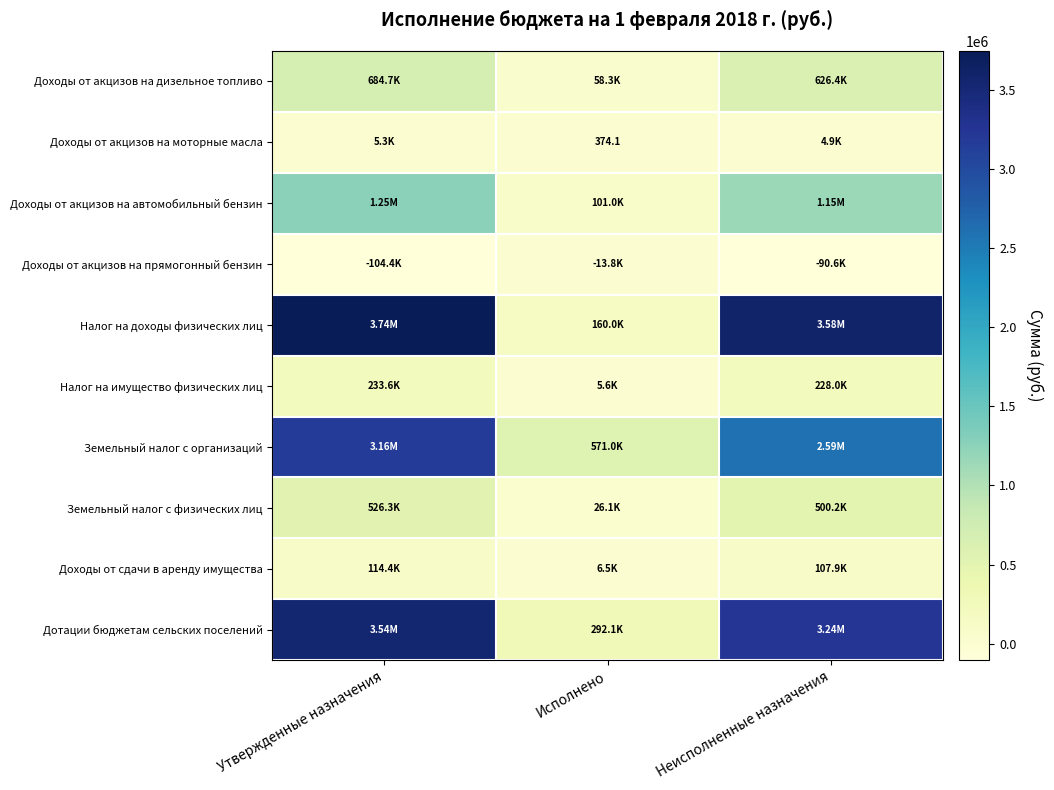

Which series has the widest spread of values?

Налог на доходы физических лиц